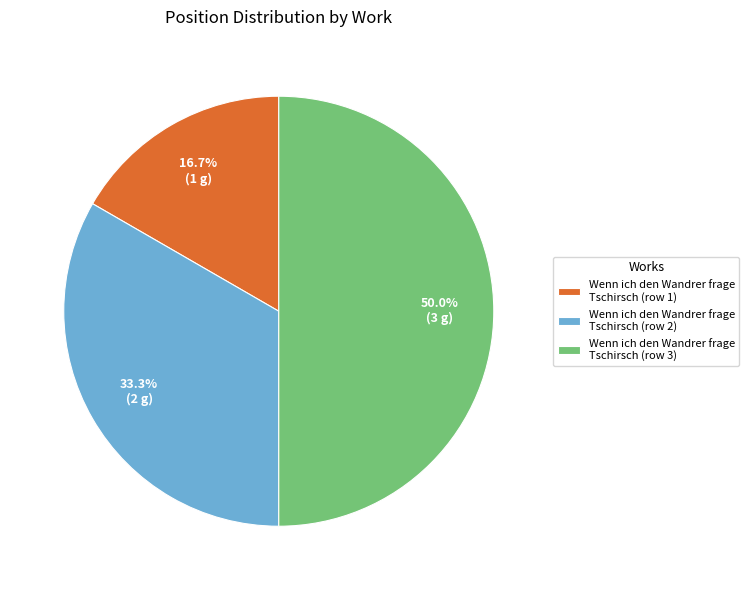

Approximately how many times larger is the value at Wenn ich den Wandrer frage Tschirsch (row 3) compared to Wenn ich den Wandrer frage Tschirsch (row 2)?

1.5